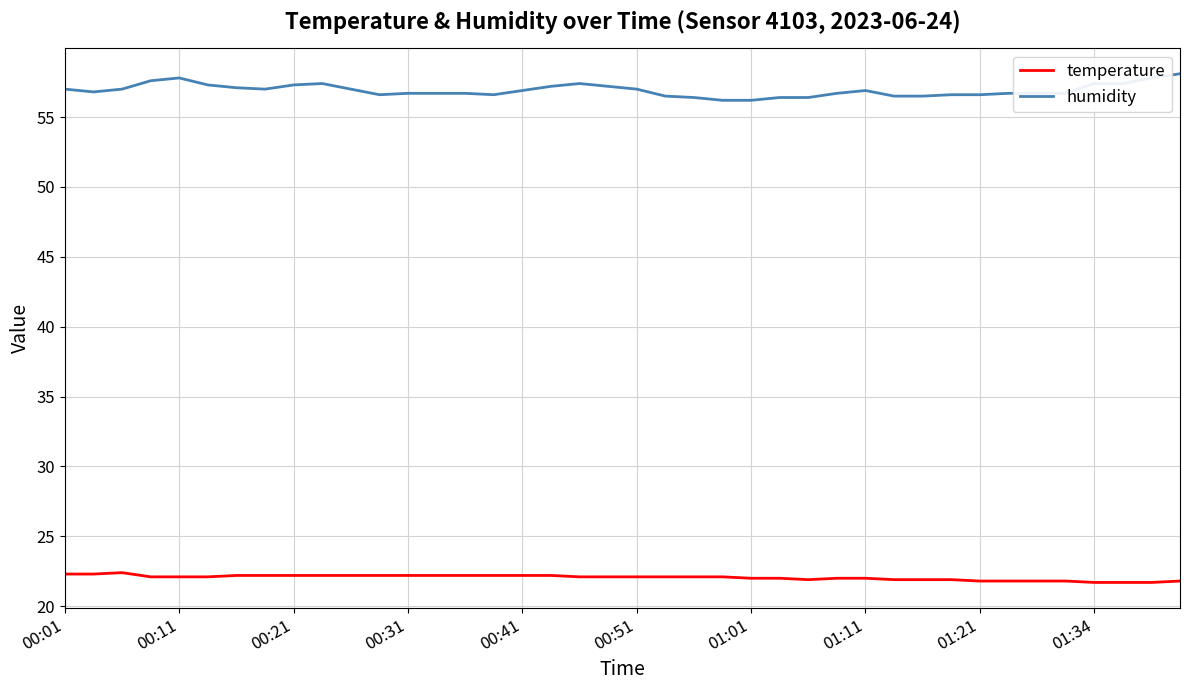

What are all the series names shown in the legend?

temperature, humidity